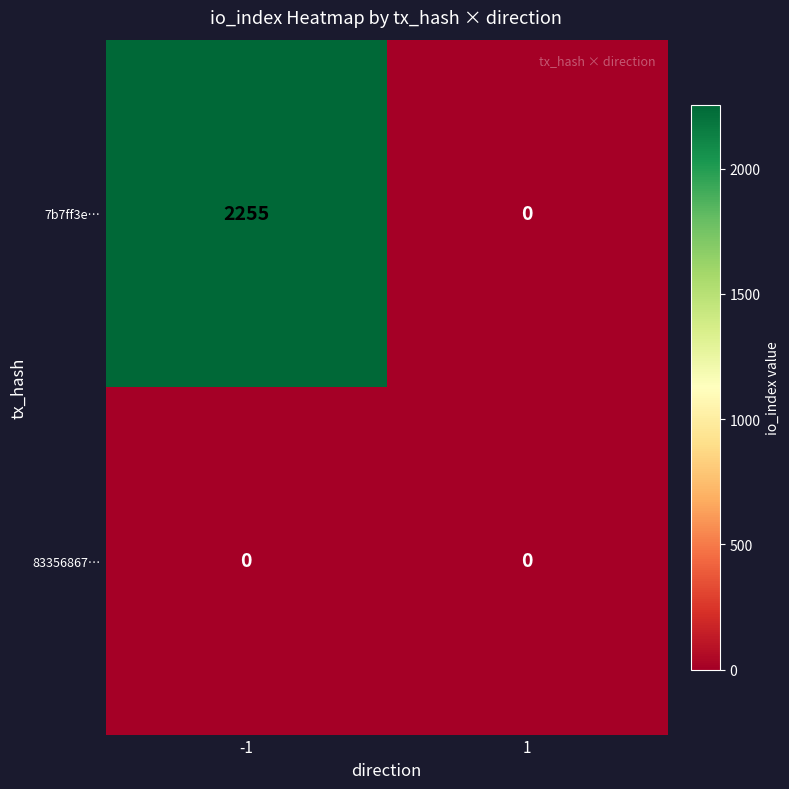

List the series in order of their overall mean, lowest first.

83356867…, 7b7ff3e…